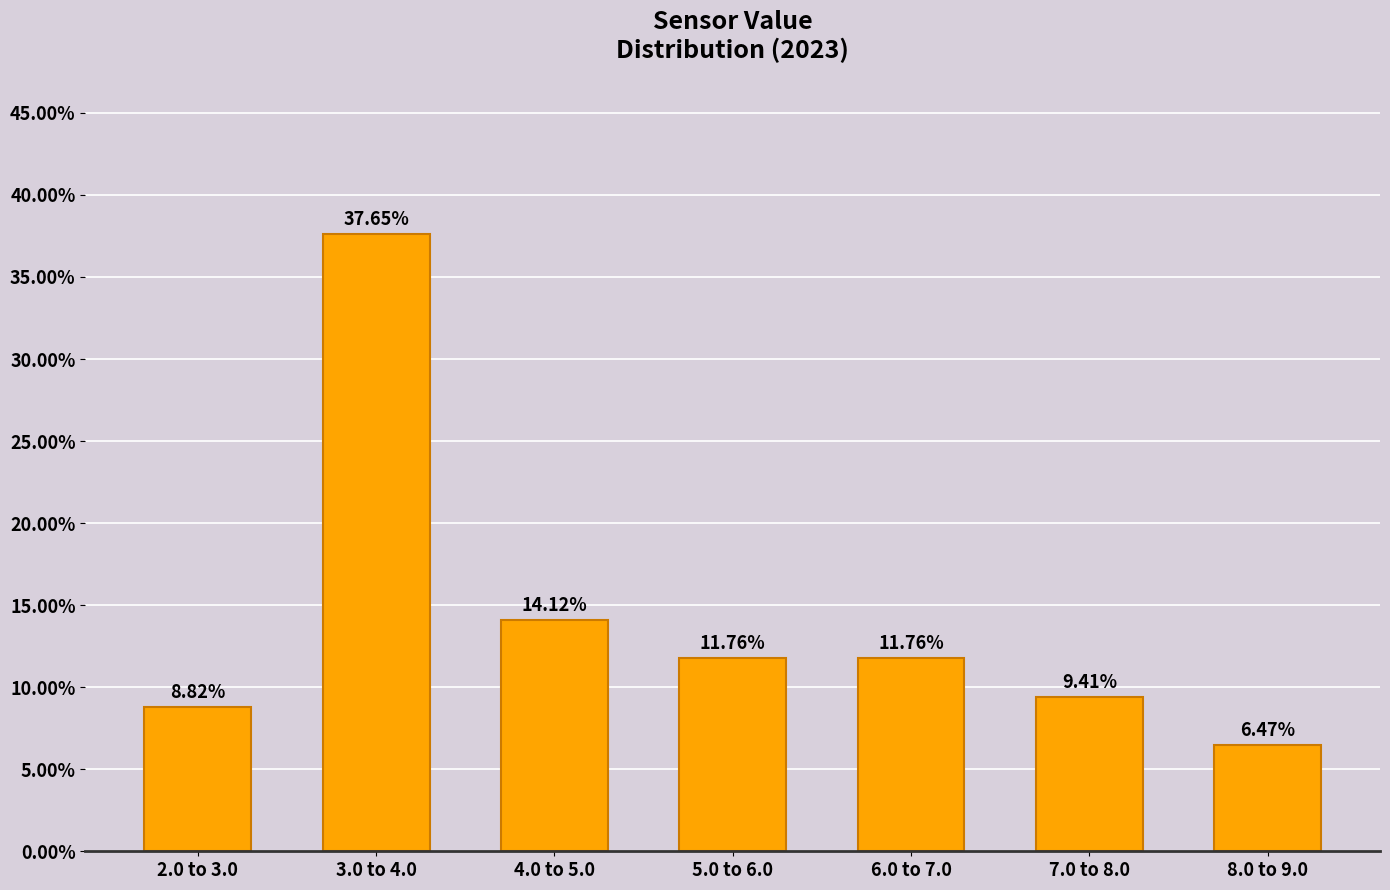

Between 6.0 to 7.0 and 8.0 to 9.0, which is larger?

6.0 to 7.0